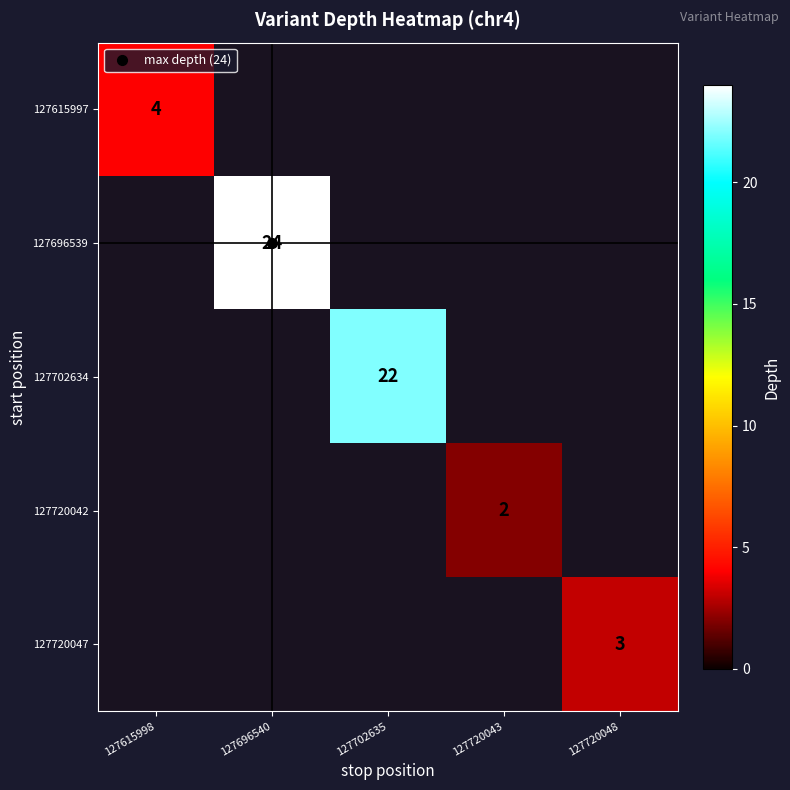

Is the value of 127696539 at 127615998 greater than the value of 127720047 at 127720043?

No